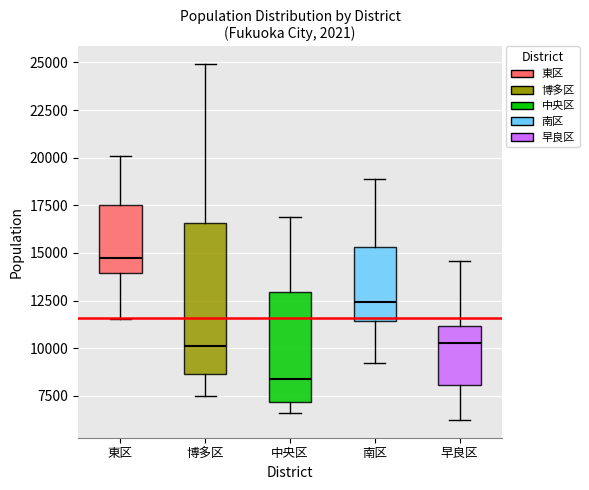

Reading left to right, transcribe this box plot: for each box, give where its median line is, the range the box spans, and where its two whiskers end, as read against the y-axis. The values are not printed on the chart, so give them approximately, as read against the axis.

東区: median 14500, box 14000 to 17500, whiskers 11500 to 20000
博多区: median 10000, box 8500 to 16500, whiskers 7500 to 25000
中央区: median 8500, box 7000 to 13000, whiskers 6500 to 17000
南区: median 12500, box 11500 to 15500, whiskers 9000 to 19000
早良区: median 10500, box 8000 to 11000, whiskers 6000 to 14500